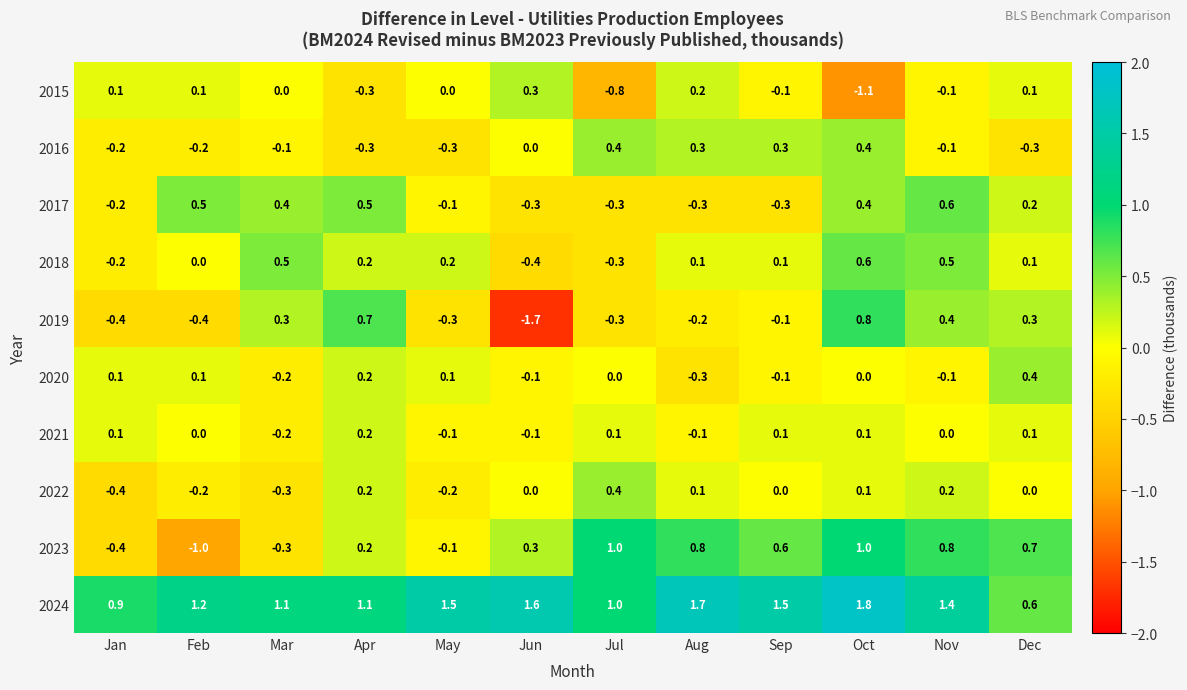

Is it true that 2015 equals -0.1 at Nov?

True